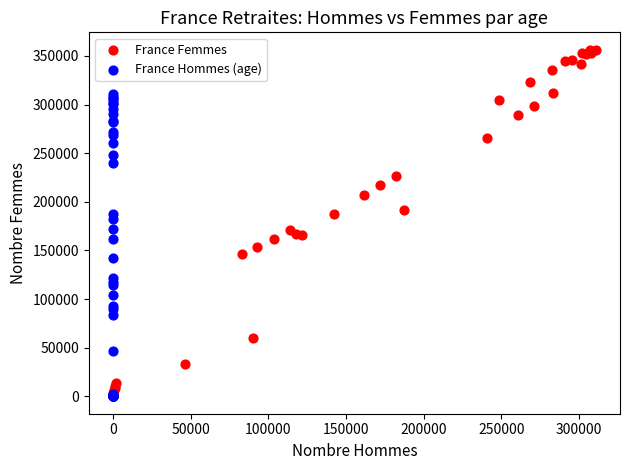

What are all the series names shown in the legend?

France Femmes, France Hommes (age)